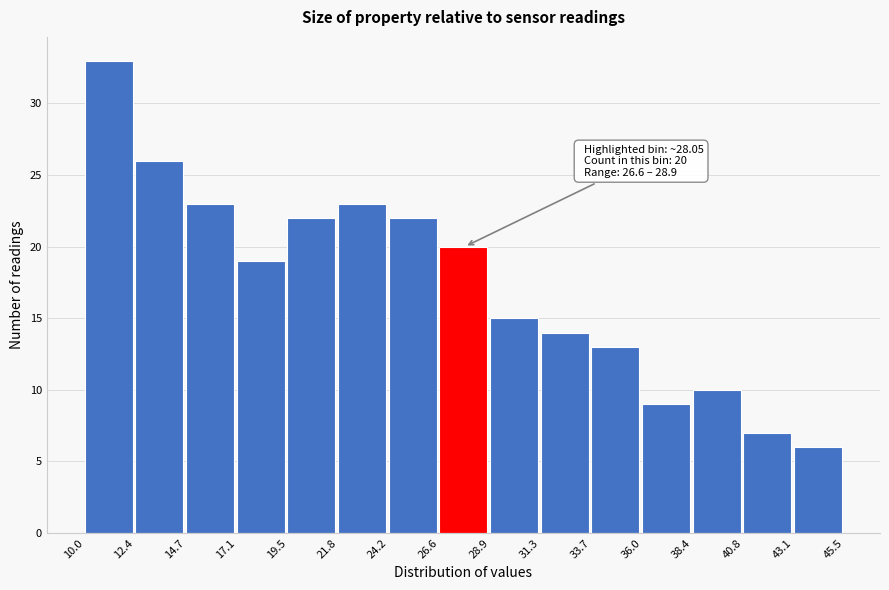

Which range on the x-axis has the tallest bar?

10.0 to 12.4